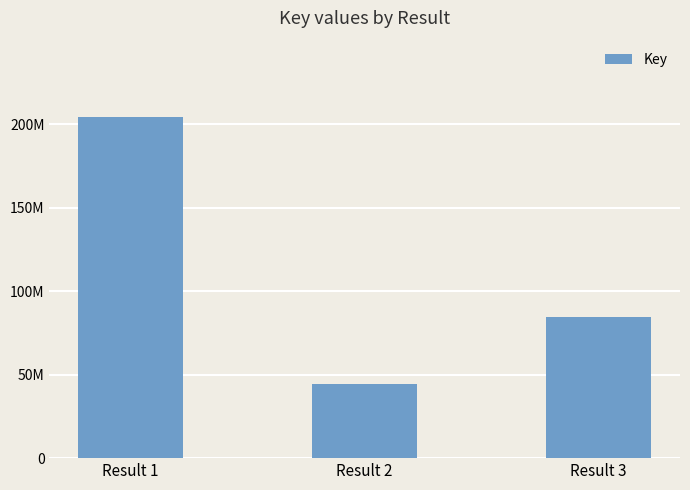

List the labels in order of value, largest first.

Result 1, Result 3, Result 2